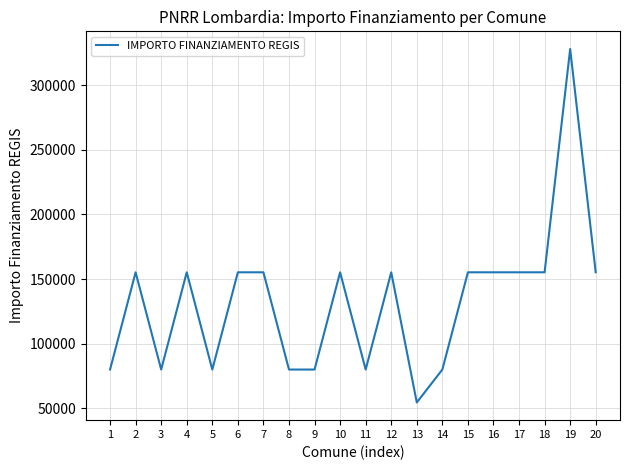

Read the value at 4.

155234